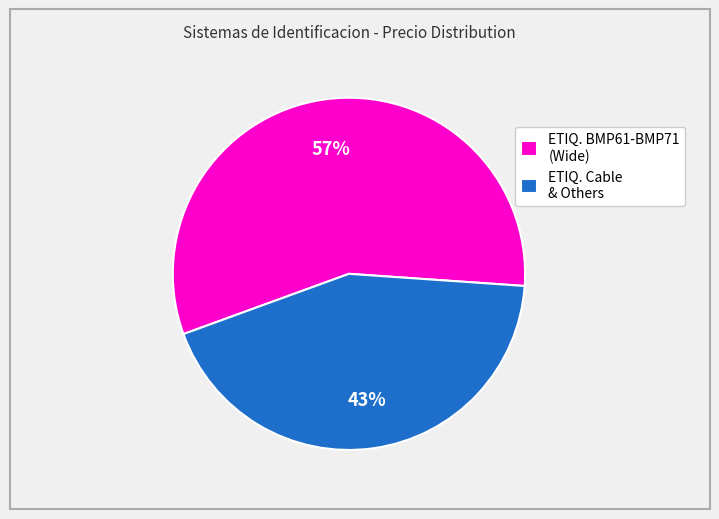

Do ETIQ. Cable & Others and ETIQ. BMP61-BMP71 (Wide) together represent more than half of the pie?

Yes